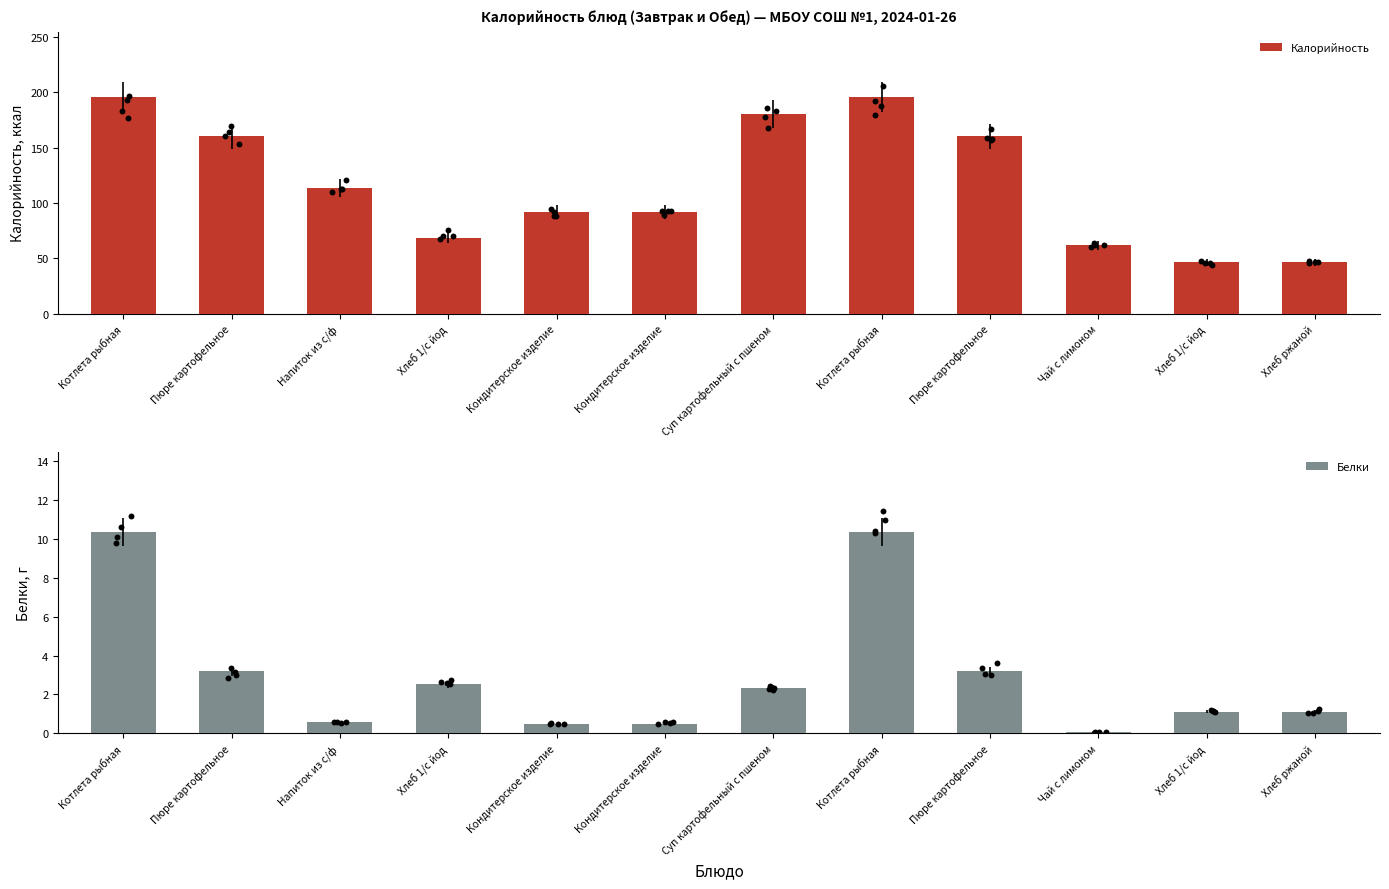

Which series reaches the minimum Y coordinate?

Белки